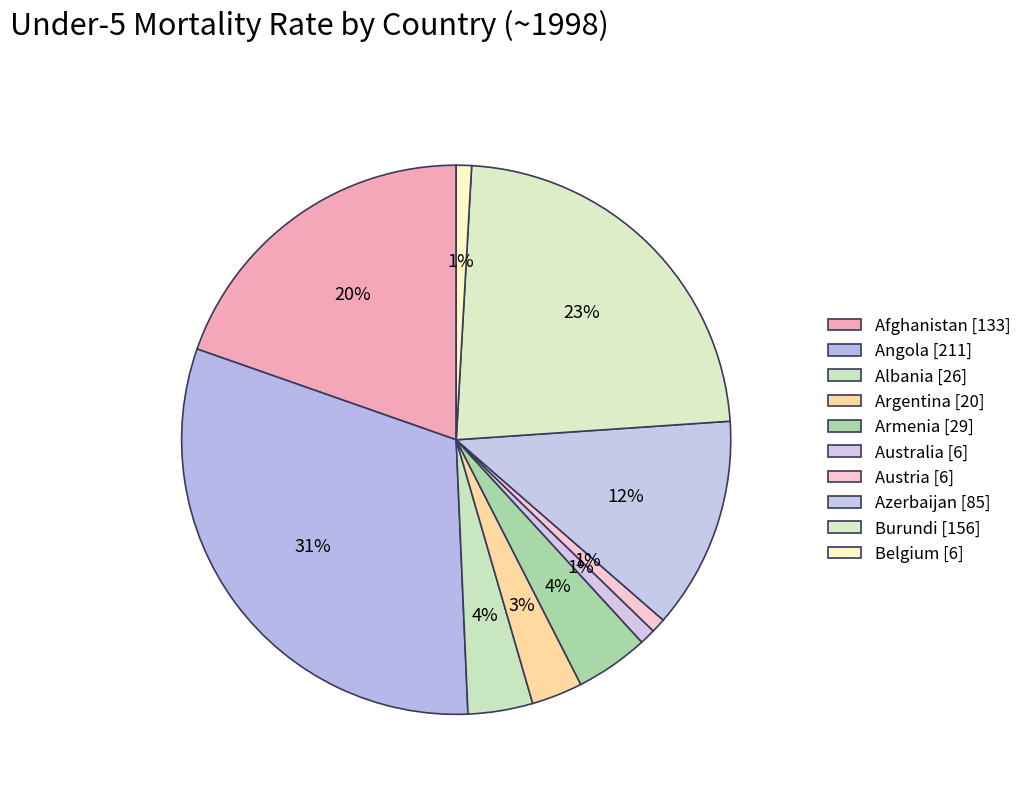

The Belgium slice represents 1% of the pie. True or false?

True